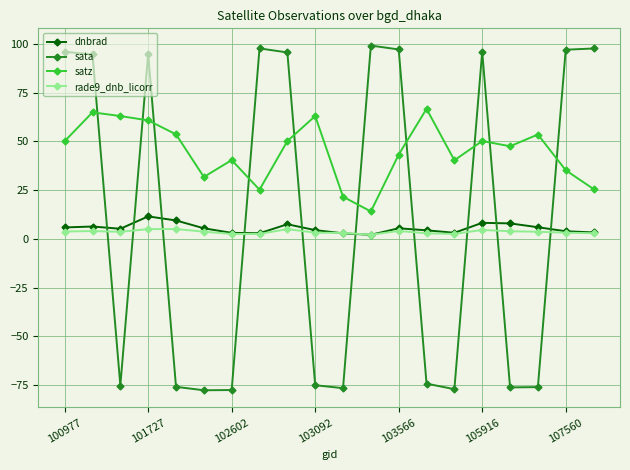

How many categories are shown in the chart?

20